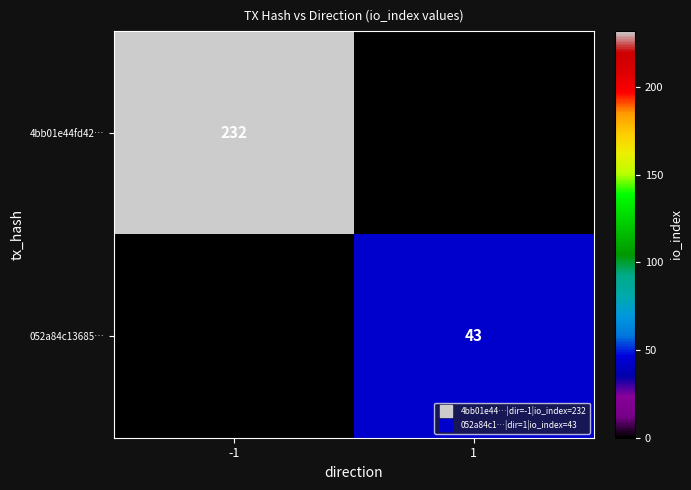

At how many categories does at least one series exceed 144?

1